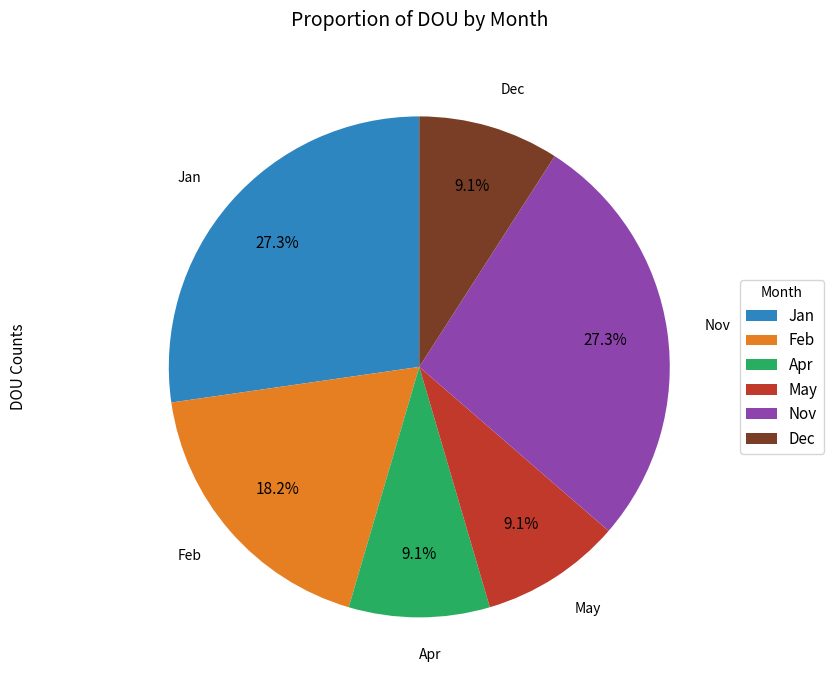

Is there a majority slice in this chart?

No